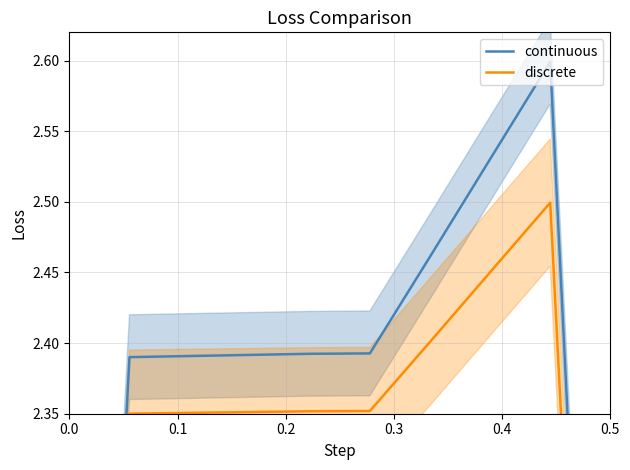

The value of discrete at 0.4 is 4.0. True or false?

False